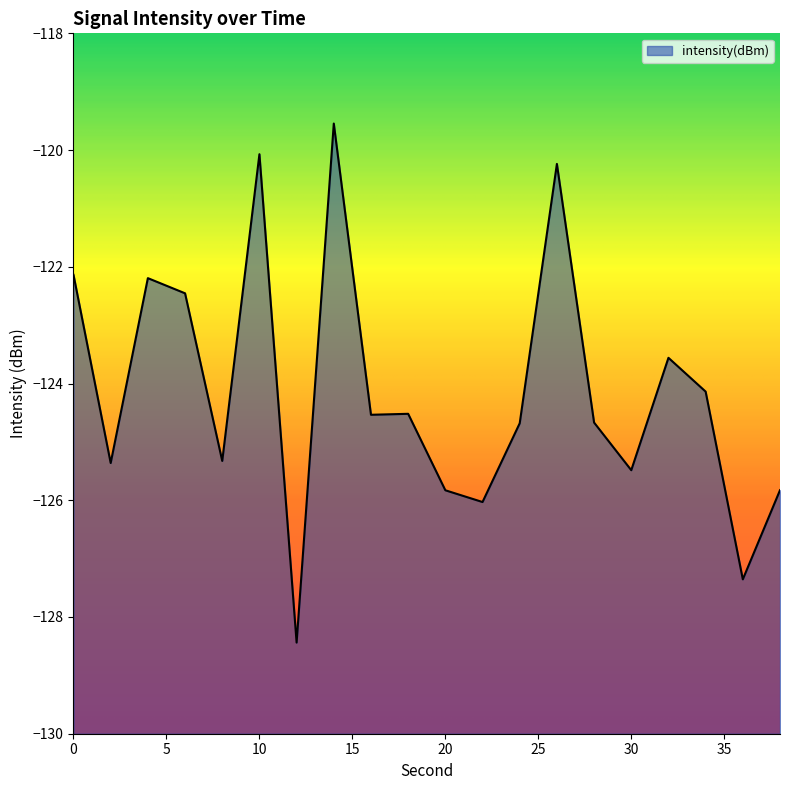

Count the number of categories in the chart.

20